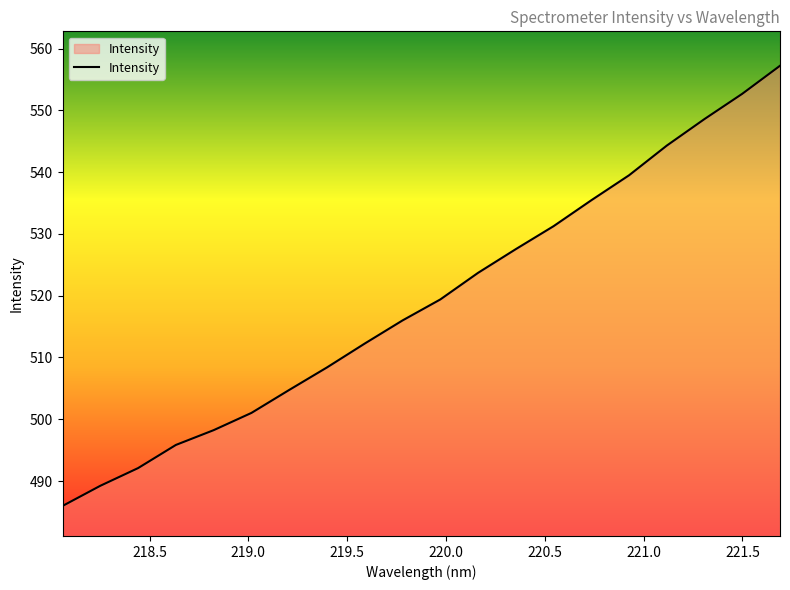

What is the maximum value shown in the chart?

557.2